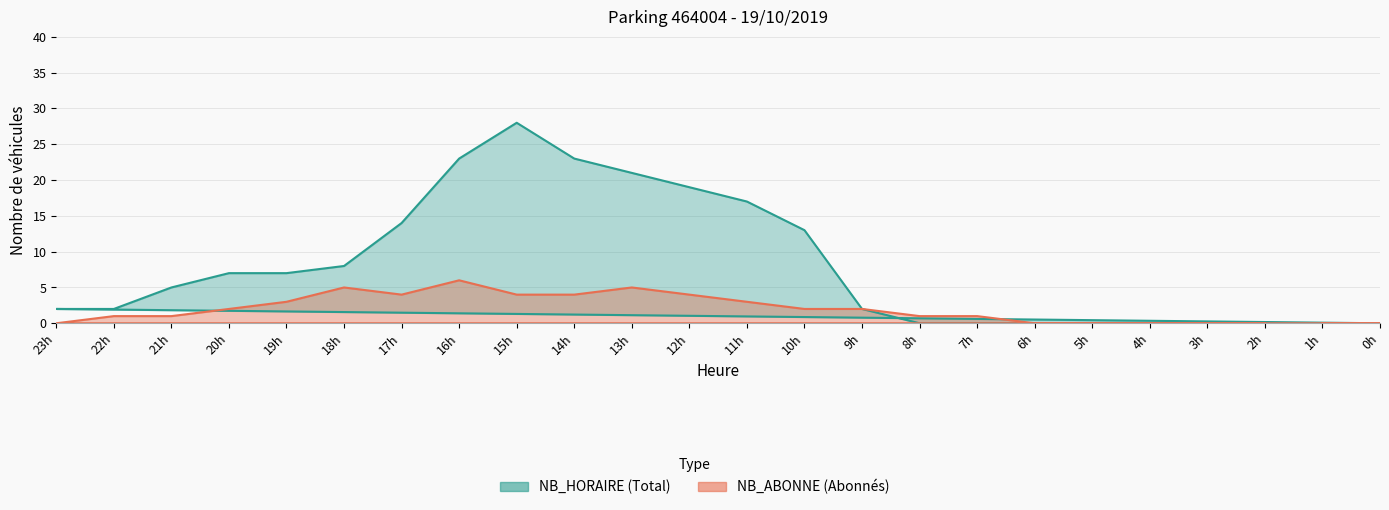

What is the highest value of the NB_HORAIRE series?

28